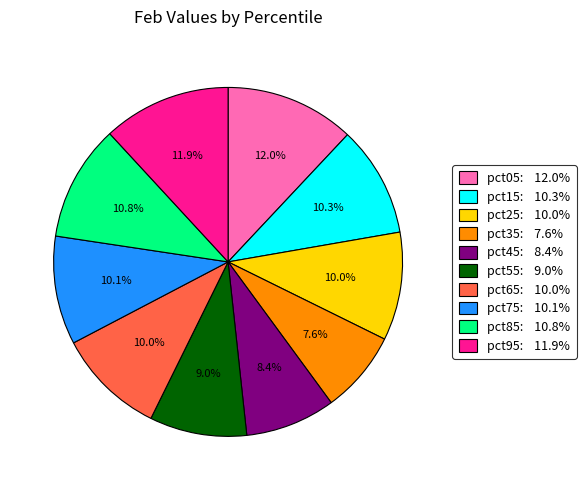

How many segments does this pie chart have?

10